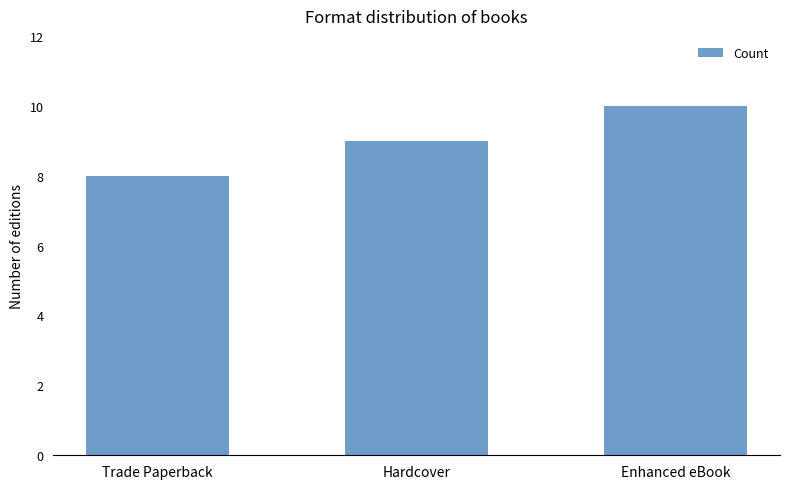

Count the number of data series in this chart.

1